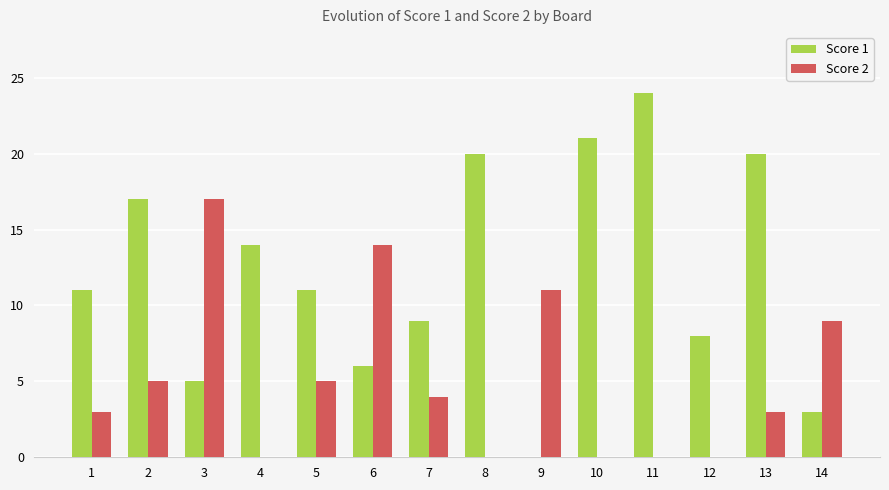

Which series changed the most between 9 and 10?

Score 1